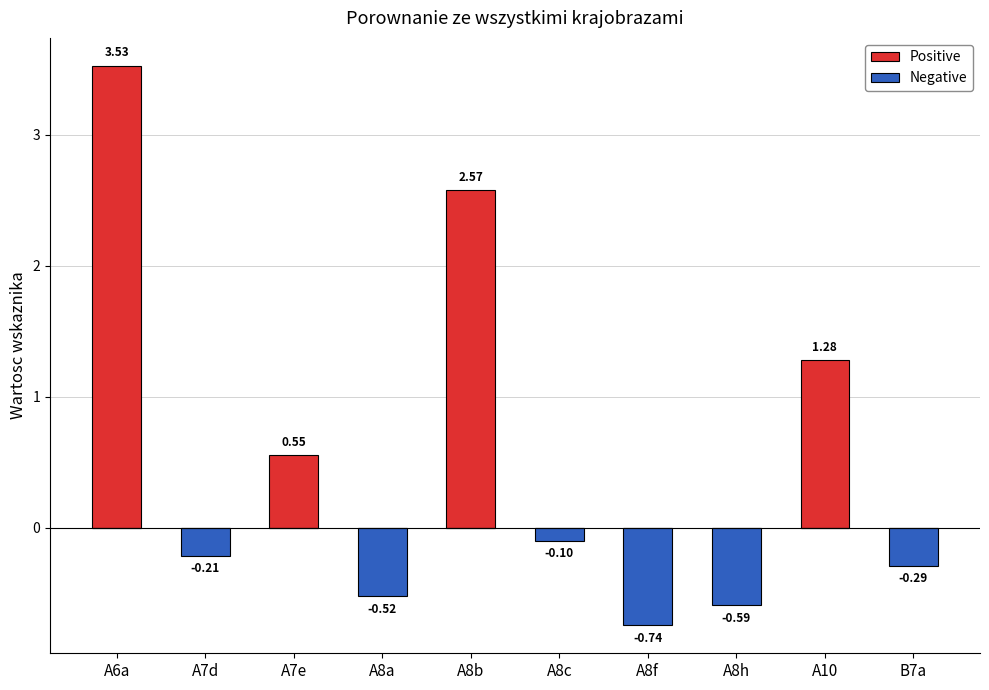

How many data points in Positive are above 0?

4